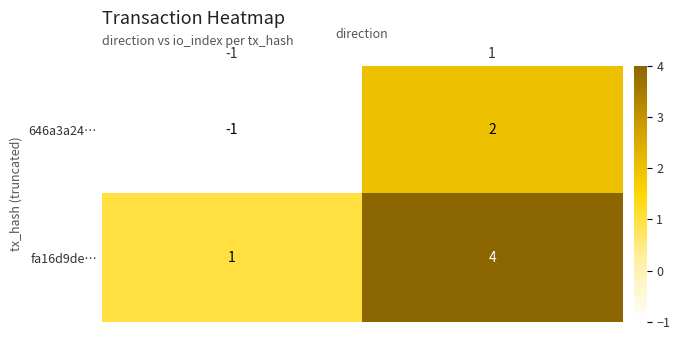

What is the total value across all series at 1?

6